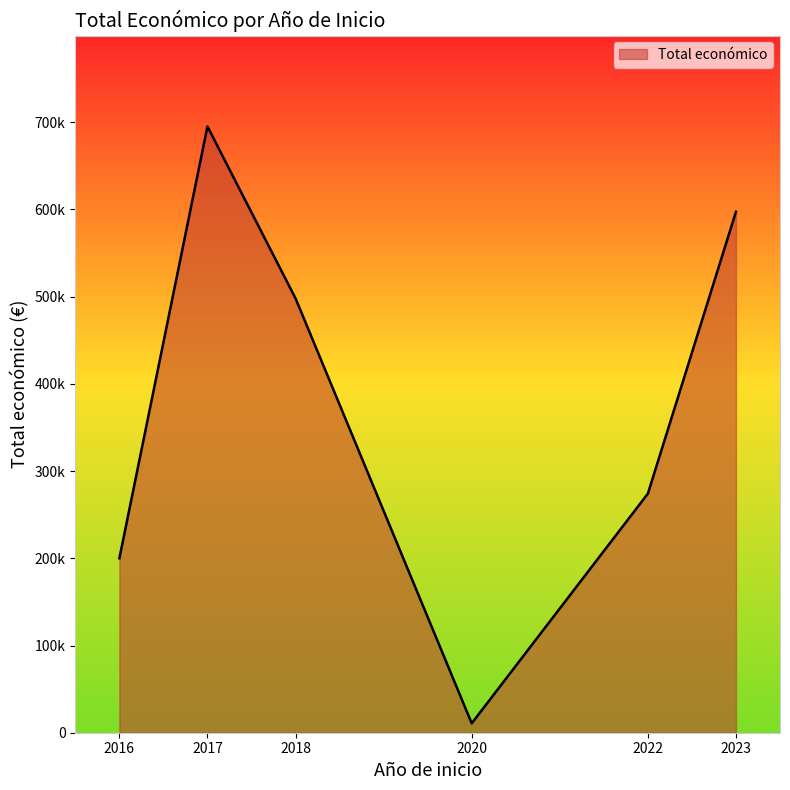

Rank the categories by value from highest to lowest.

2017, 2023, 2018, 2022, 2016, 2020